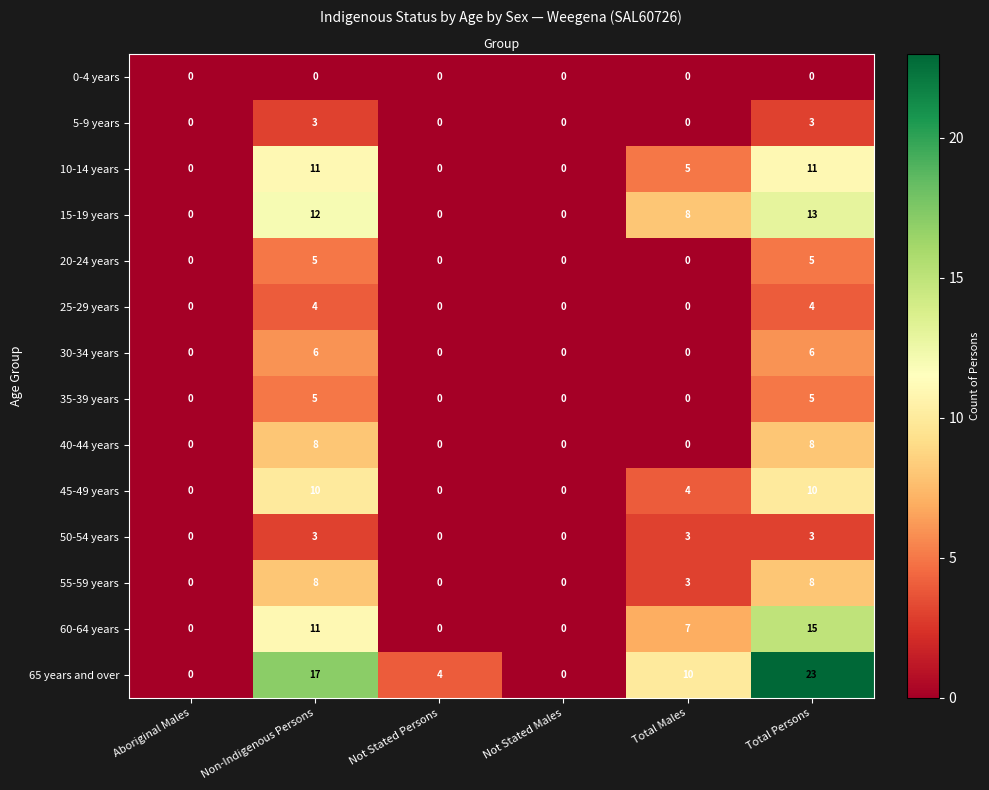

How many data points does each series have?

6